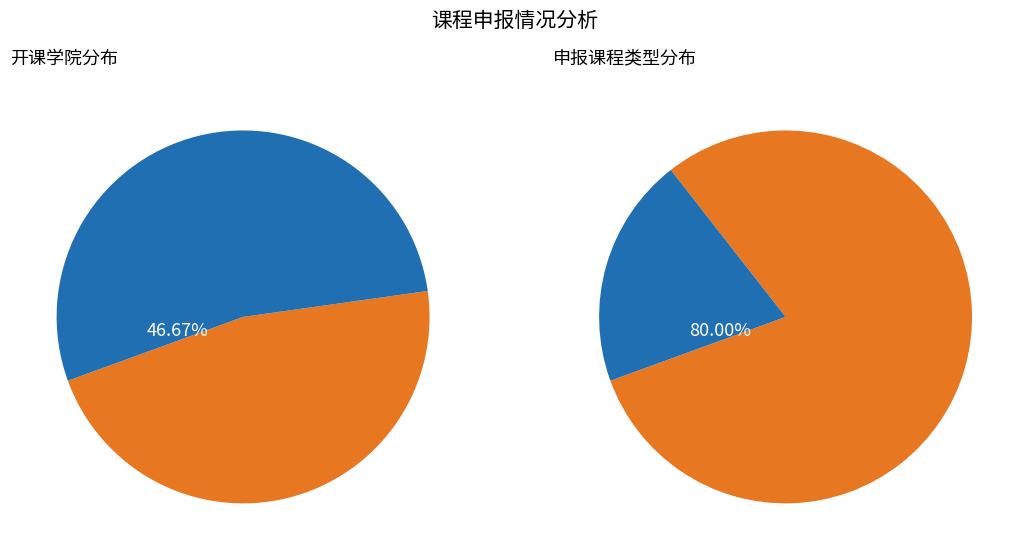

What is the smallest slice in the pie chart?

光华法学院